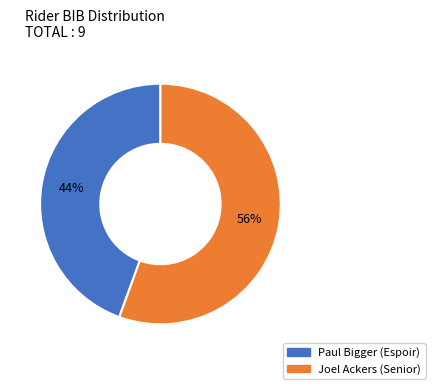

To the nearest percent, what percentage of the pie is Joel Ackers (Senior)?

56%